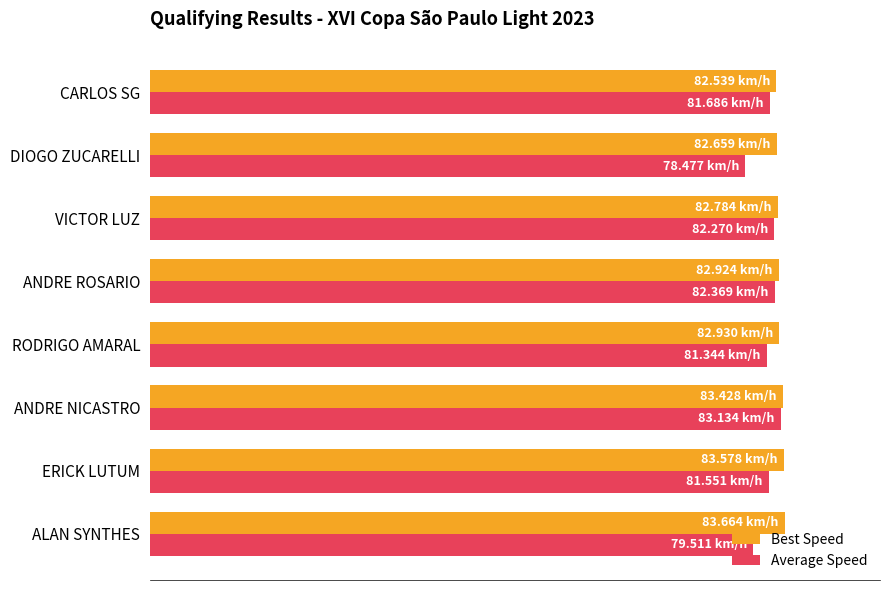

What are all the series names shown in the legend?

Best Speed, Average Speed